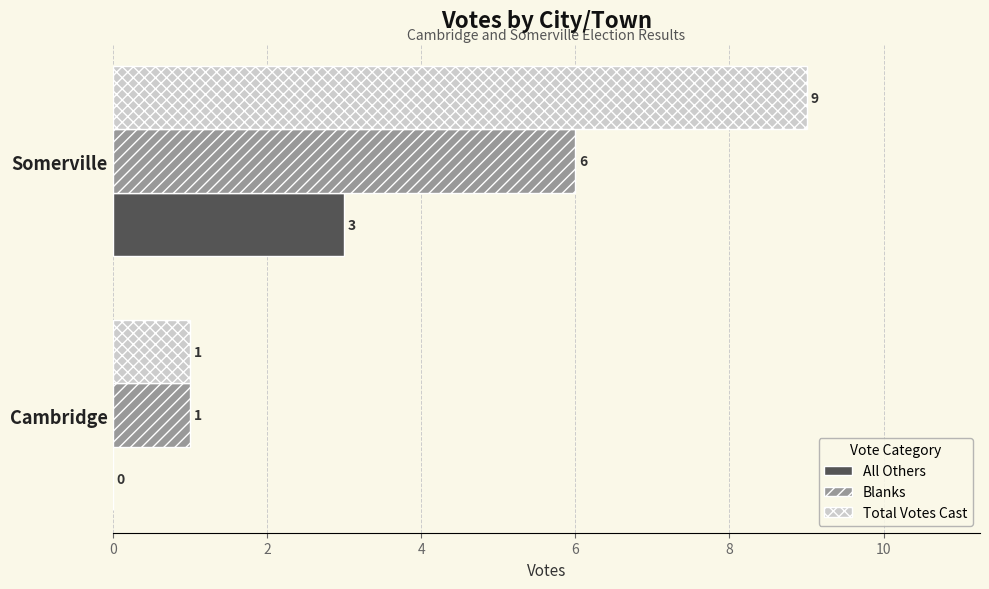

What is the highest value of the Total Votes Cast series?

9